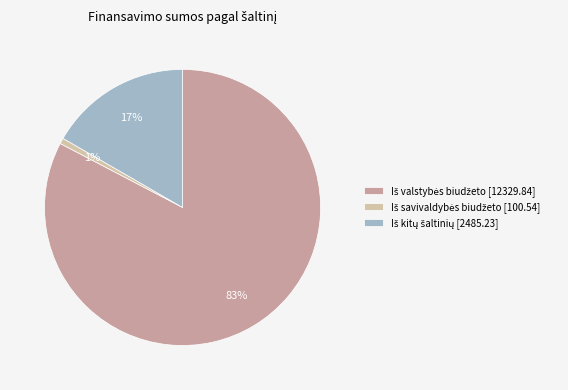

Does any single category account for the majority?

Yes